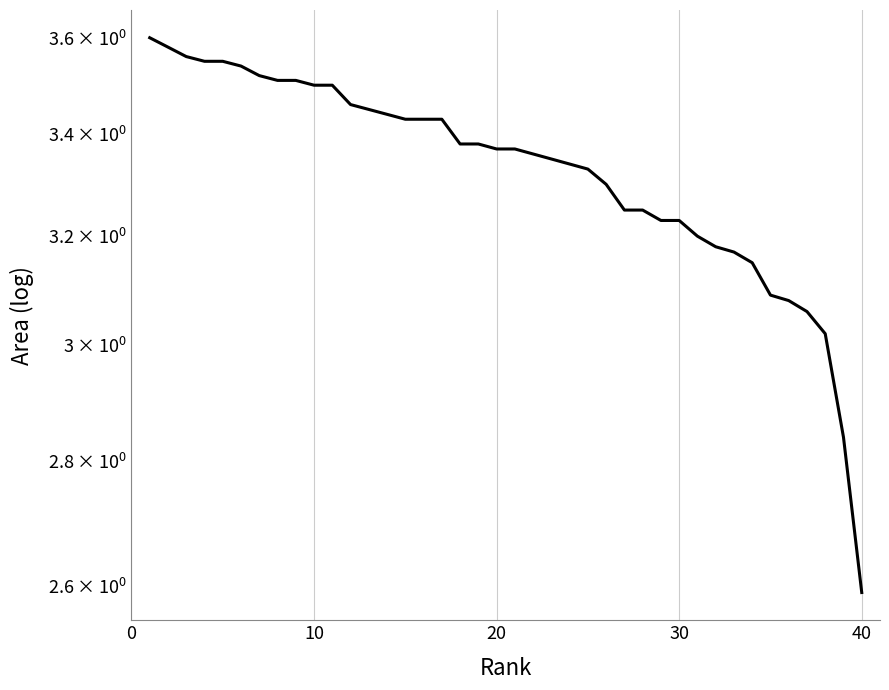

Reading left to right, list all the values displayed in this chart.

3.6	3.6	3.6	3.5	3.5	3.5	3.5	3.5	3.5	3.5	3.5	3.5	3.5	3.4	3.4	3.4	3.4	3.4	3.4	3.4	3.4	3.4	3.4	3.3	3.3	3.3	3.2	3.2	3.2	3.2	3.2	3.2	3.2	3.1	3.1	3.1	3.1	3.0	2.8	2.6